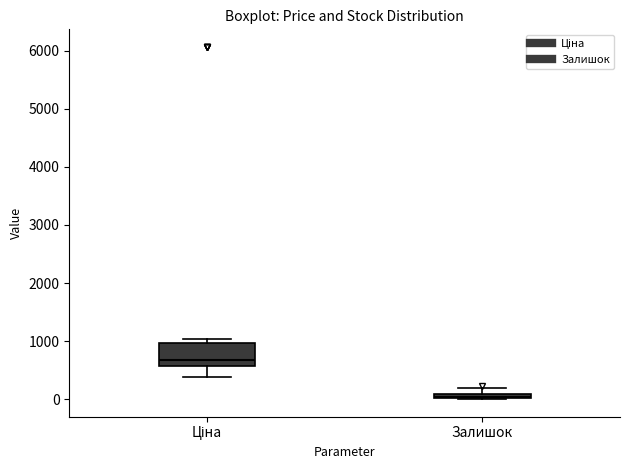

Comparing the boxes themselves (not the whiskers), which one is the tallest?

Ціна